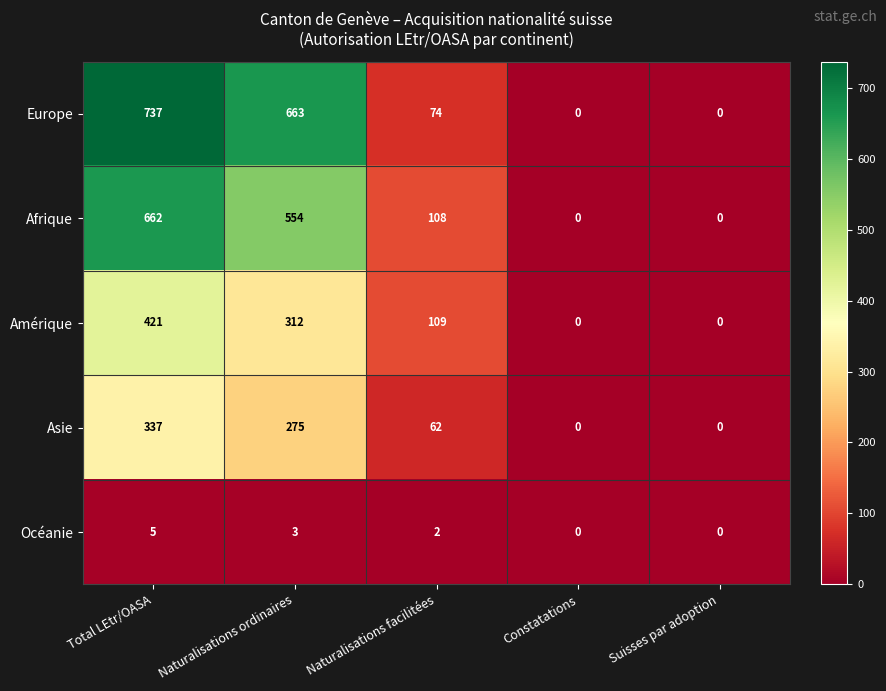

Is it true that Europe equals -338 at Constatations?

False